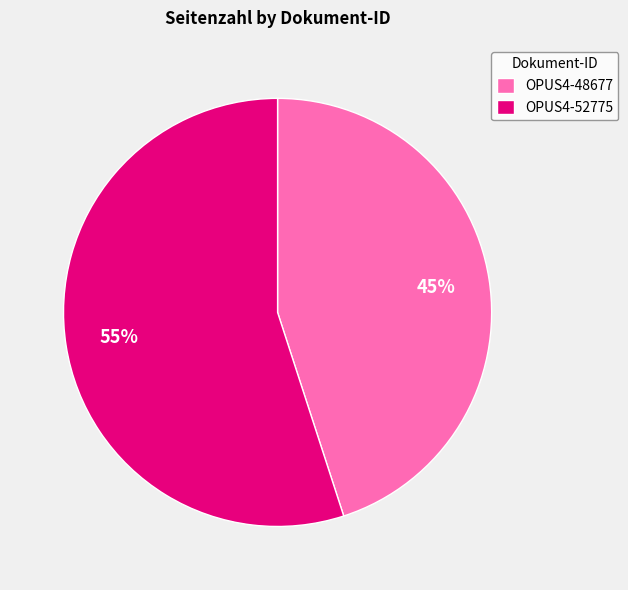

Is the sum of OPUS4-52775 and OPUS4-48677 greater than half?

Yes